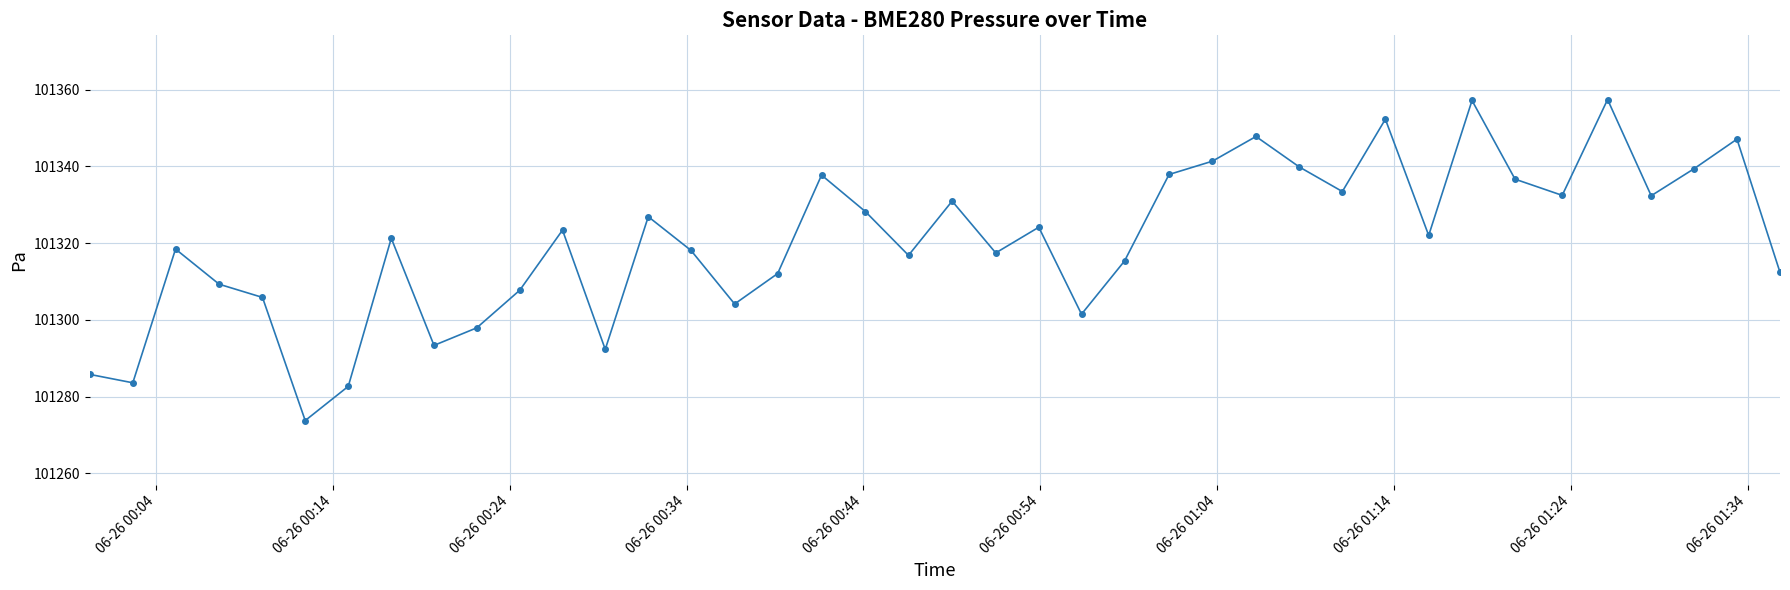

What is the sum of all values?

4052817.9